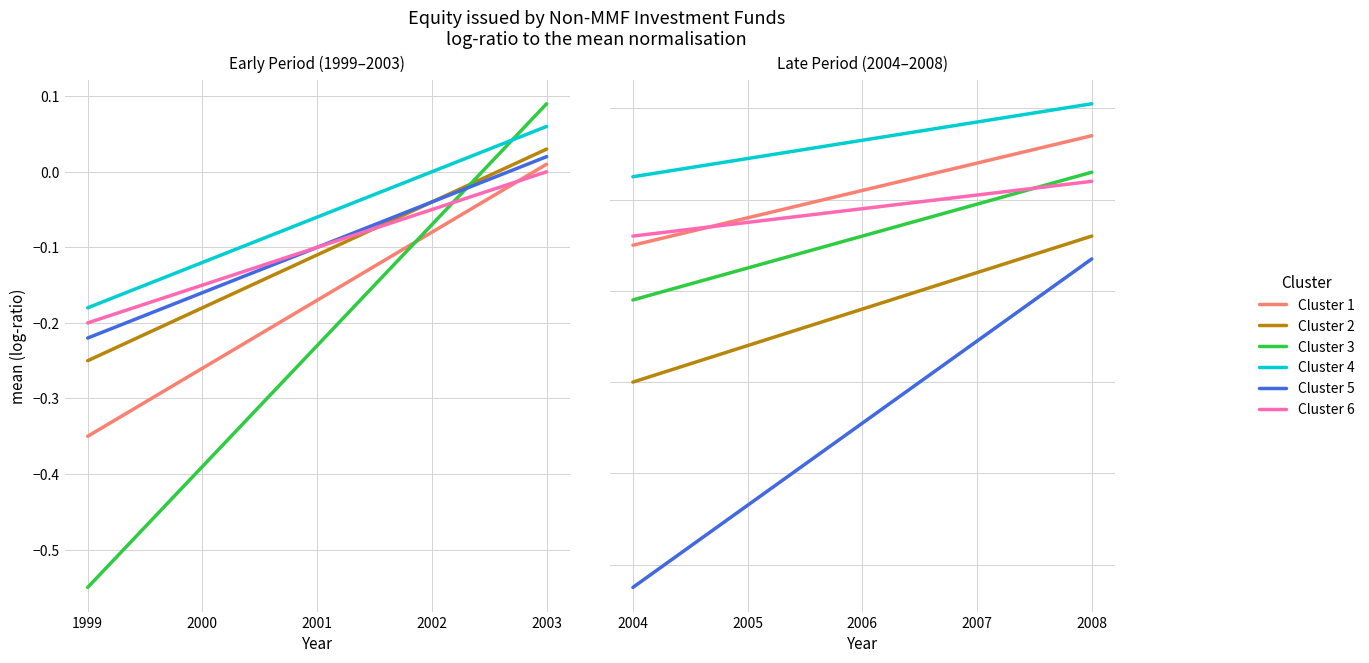

What is the sum of all Cluster 1 values?

-0.9